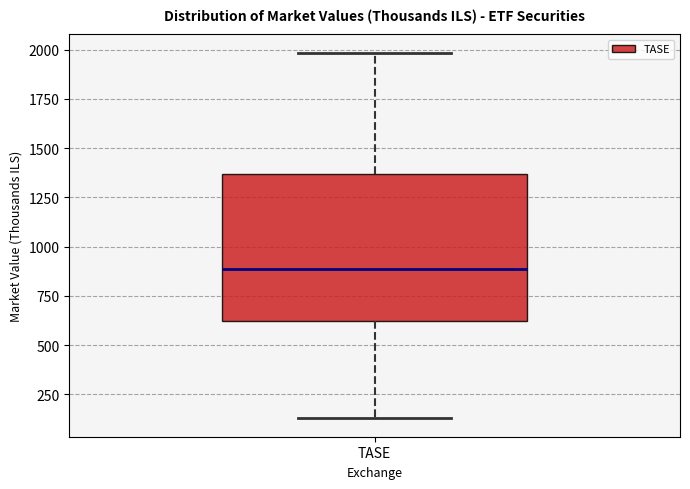

Where is the lower edge of the box for TASE on the y-axis? The values are not printed on the chart, so give them approximately, as read against the axis.

600